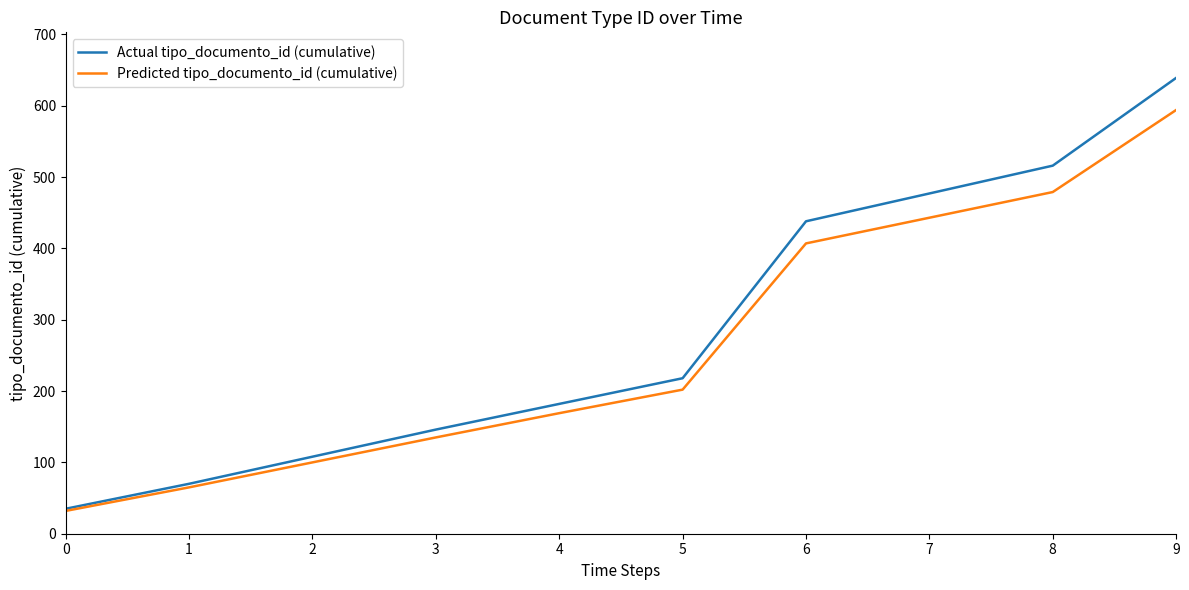

How many lines are shown in the chart?

2